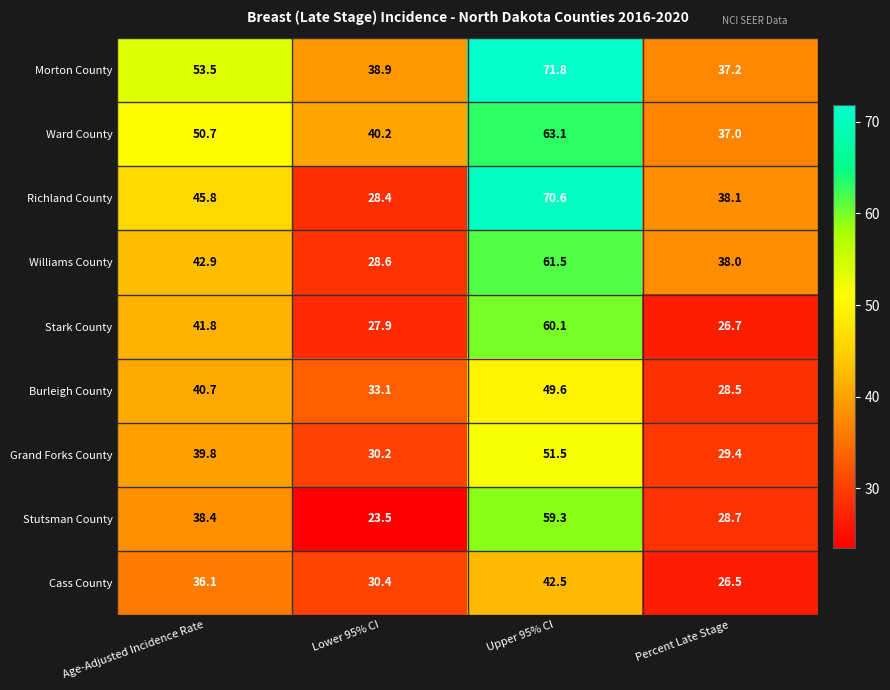

At which label is Cass County closest to 34?

Age-Adjusted Incidence Rate